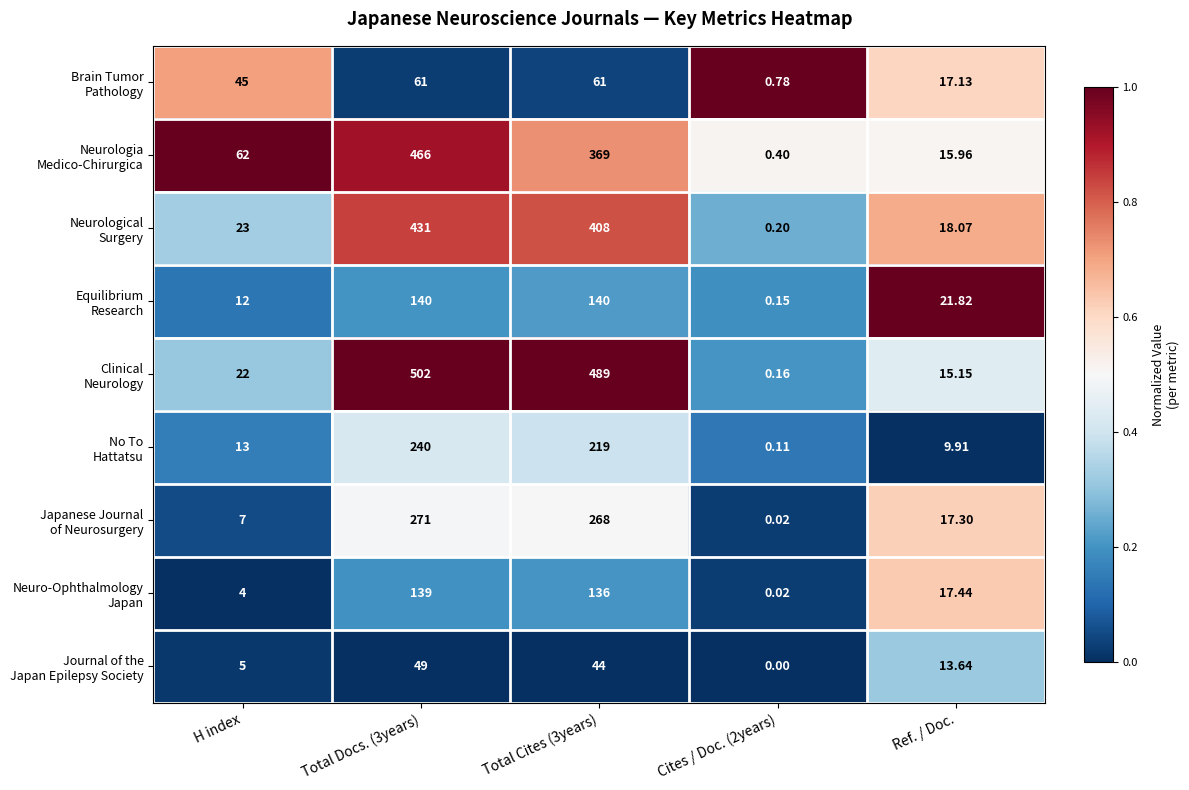

Count the number of data series in this chart.

9